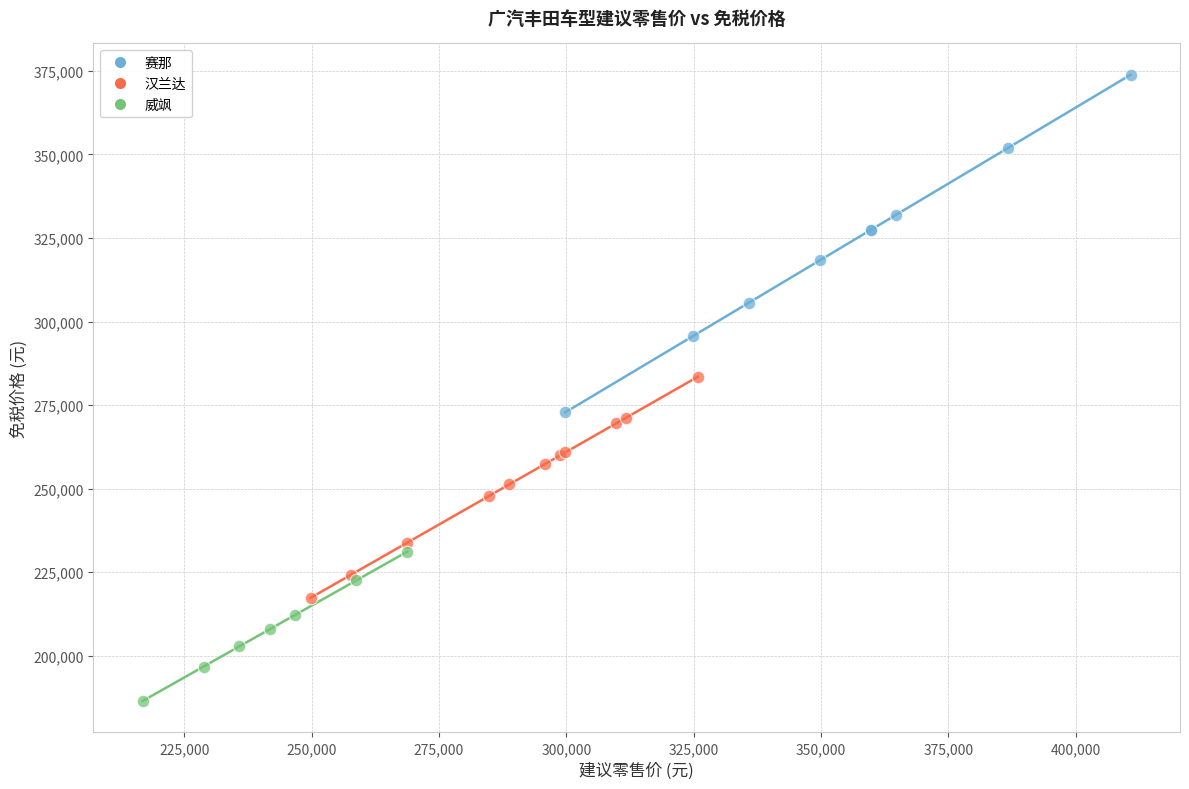

Which series has the widest spread of Y values?

赛那